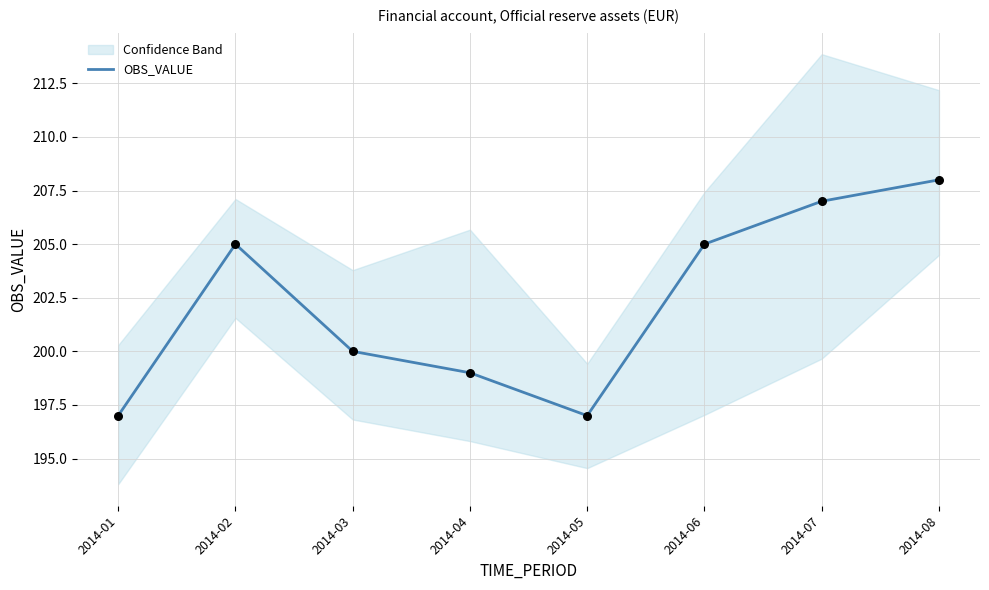

Between 2014-02 and 2014-06, which is larger?

2014-02